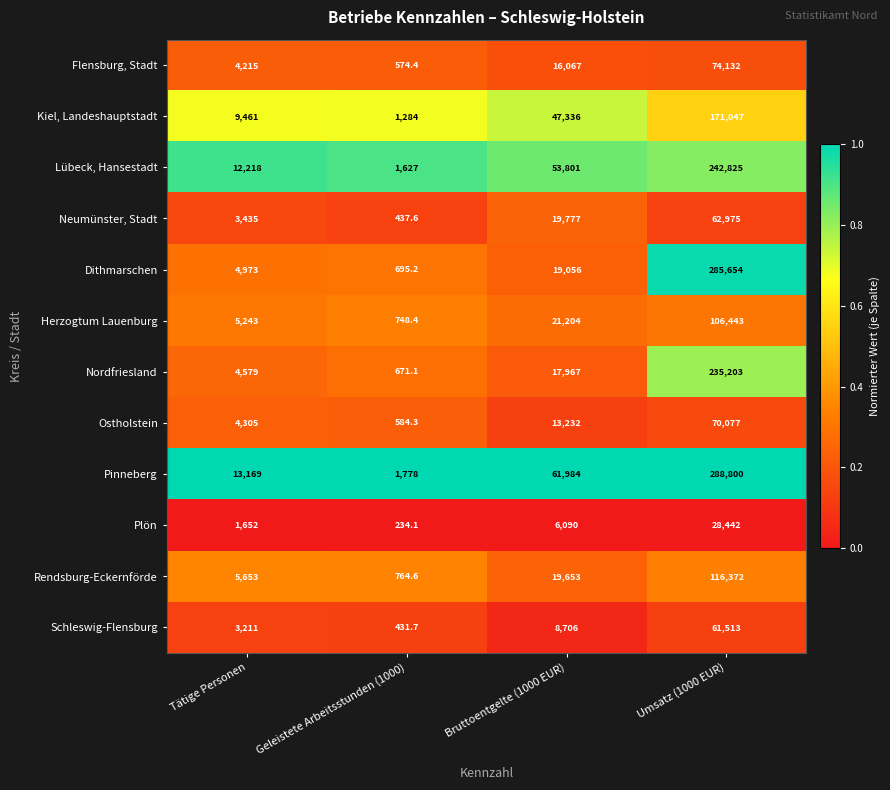

Between Tätige Personen and Umsatz (1000 EUR), which series saw the biggest shift?

Dithmarschen